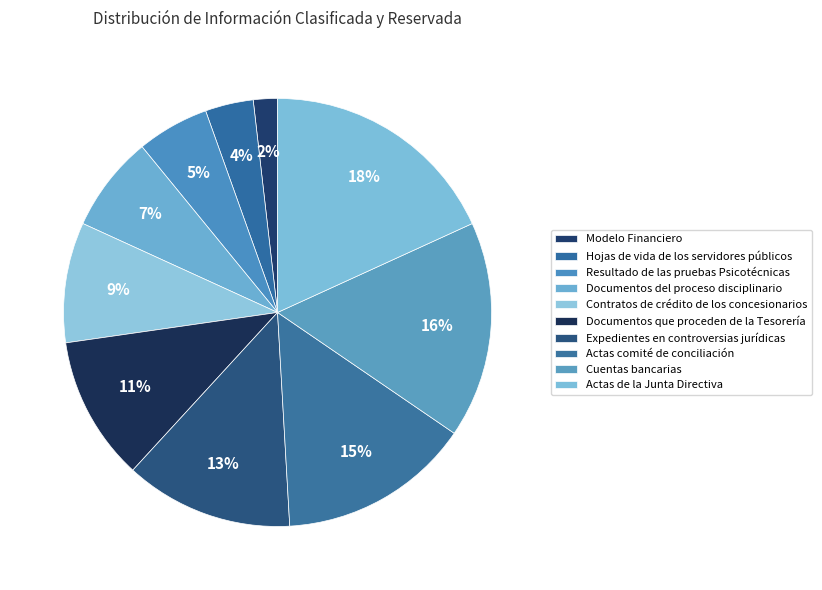

What is the largest slice in the pie chart?

Actas de la Junta Directiva